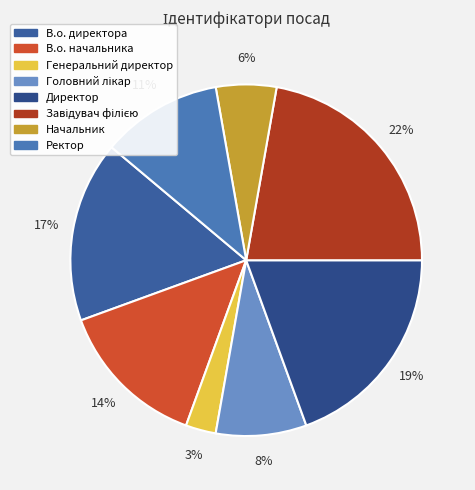

What percentage is NOT represented by Начальник?

94.4%